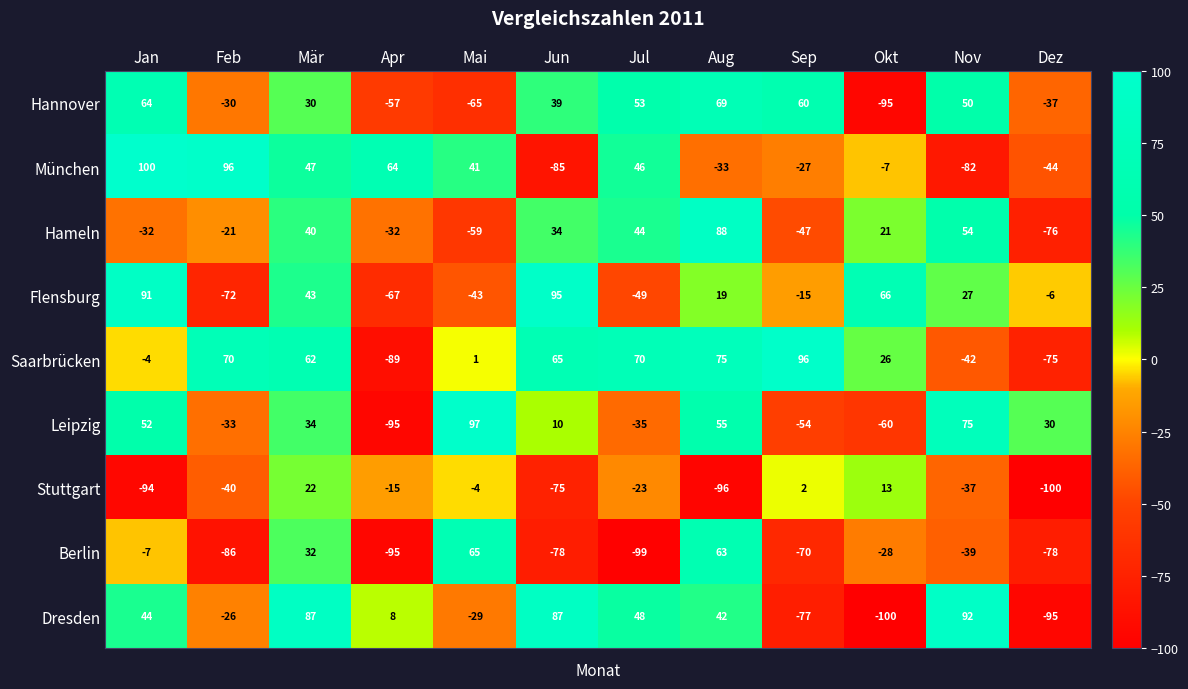

What is the difference between the Flensburg values at Sep and Apr?

52